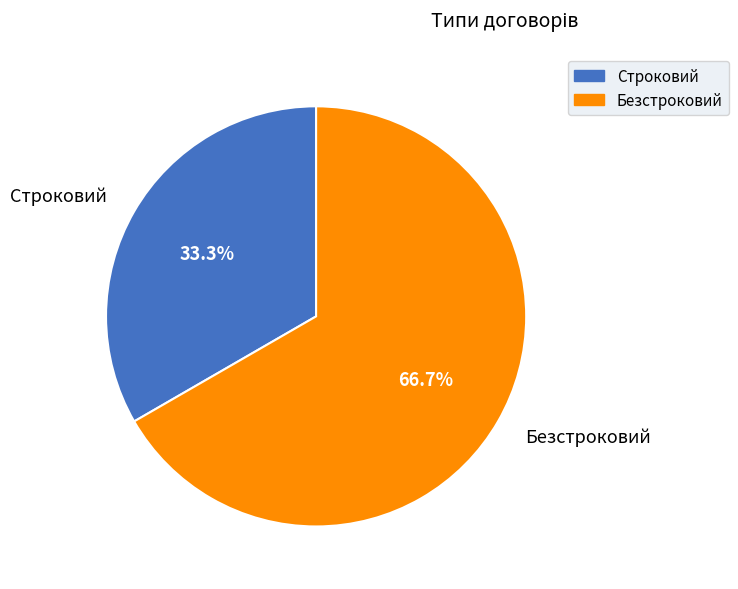

To the nearest percent, what is the average slice percentage?

50%